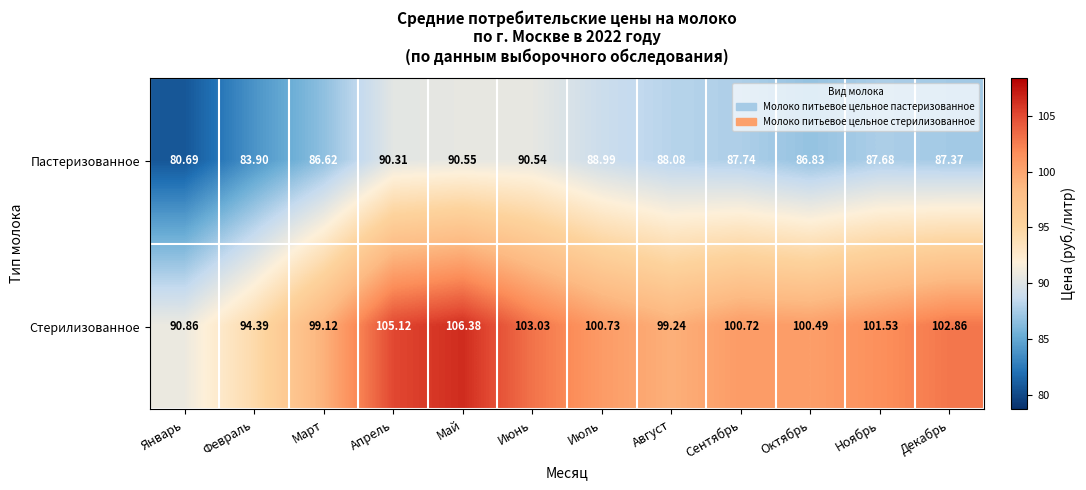

Between Июль and Август, which series saw the biggest shift?

Стерилизованное